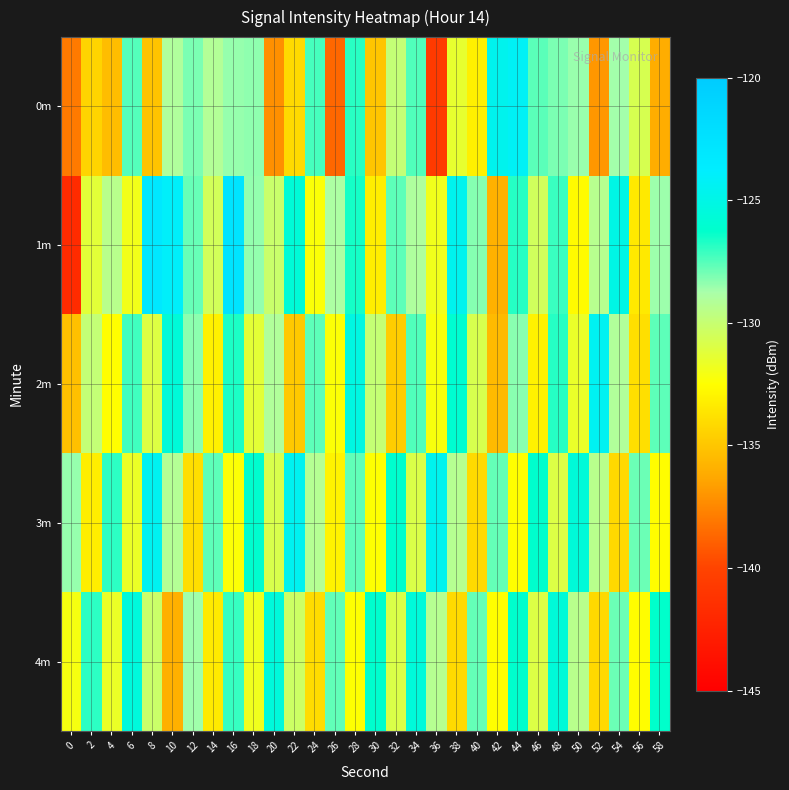

Which label corresponds to the largest value in the chart?

16